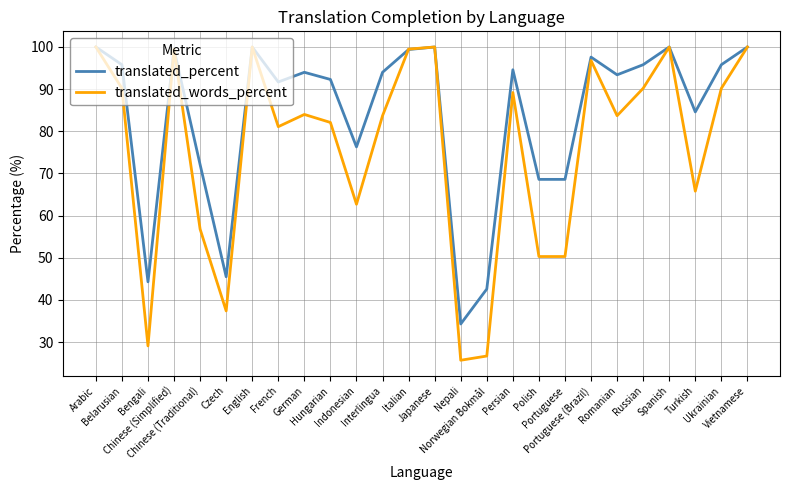

What is the smallest value displayed?

25.7